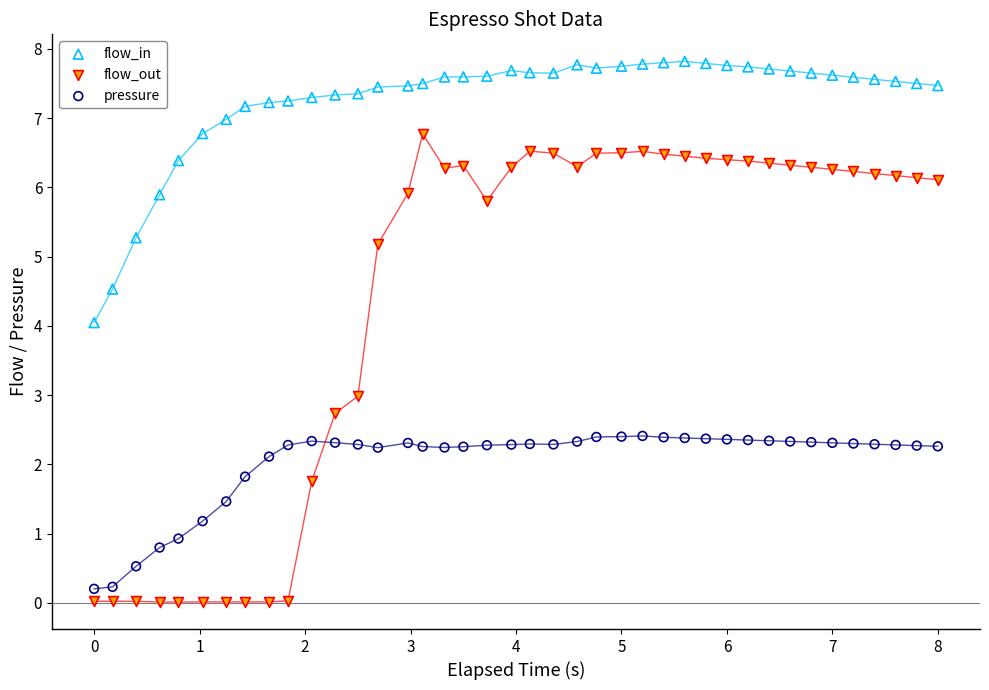

What is the X range (max minus min) for the scatter plot?

8.0